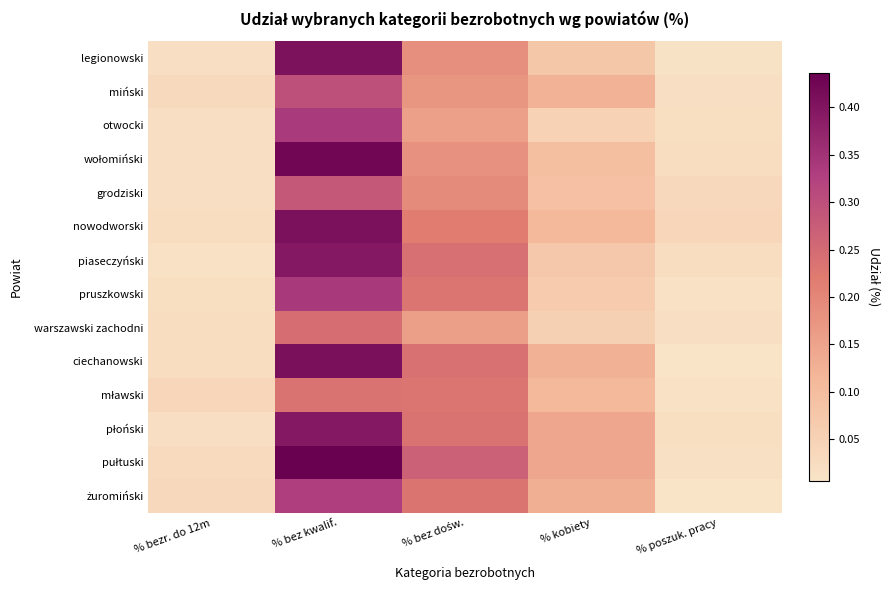

At which category is the sum across all series the highest?

% bez kwalif.